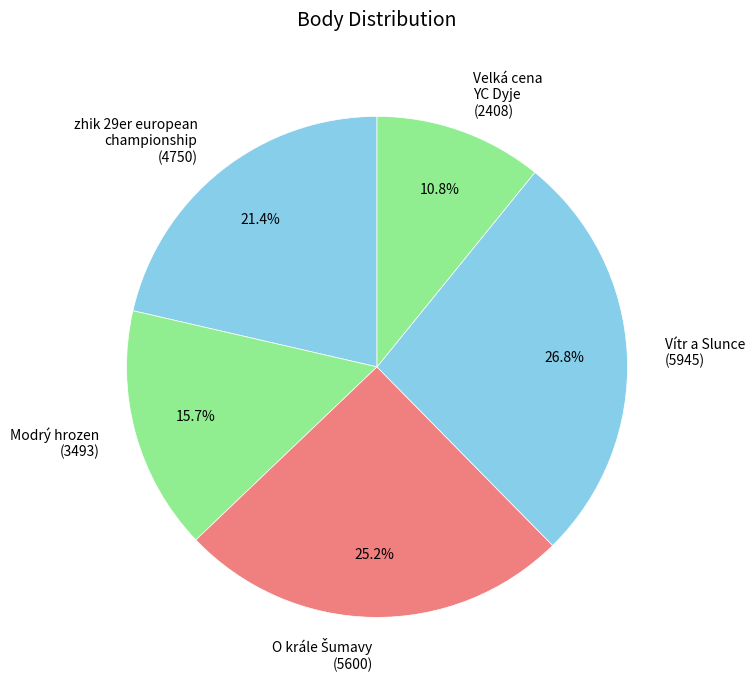

What portion of the pie excludes Velká cena YC Dyje (2408)?

89.2%